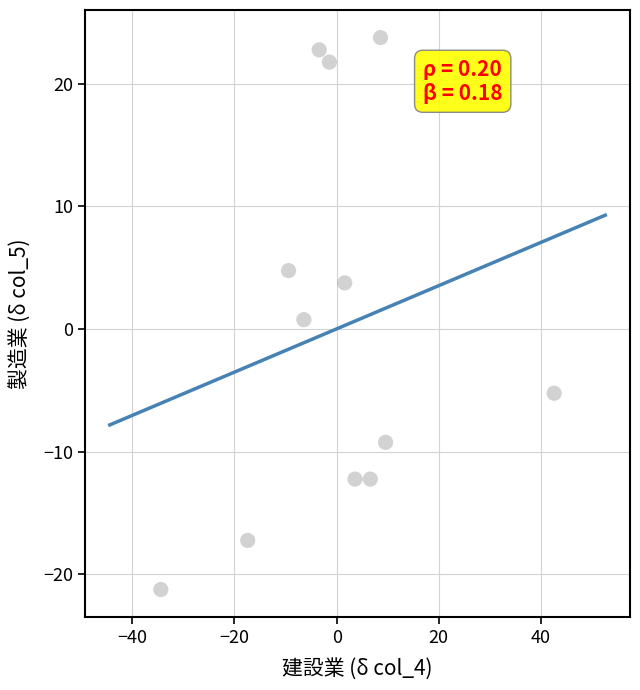

What is the range of Y values (max minus min)?

45.0